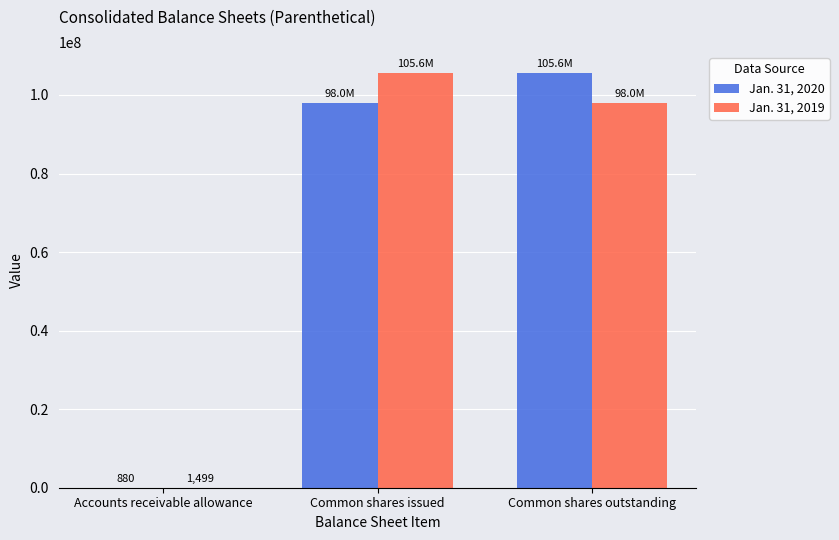

What is the difference between the Jan. 31, 2019 values at Accounts receivable allowance and Common shares issued?

105640784